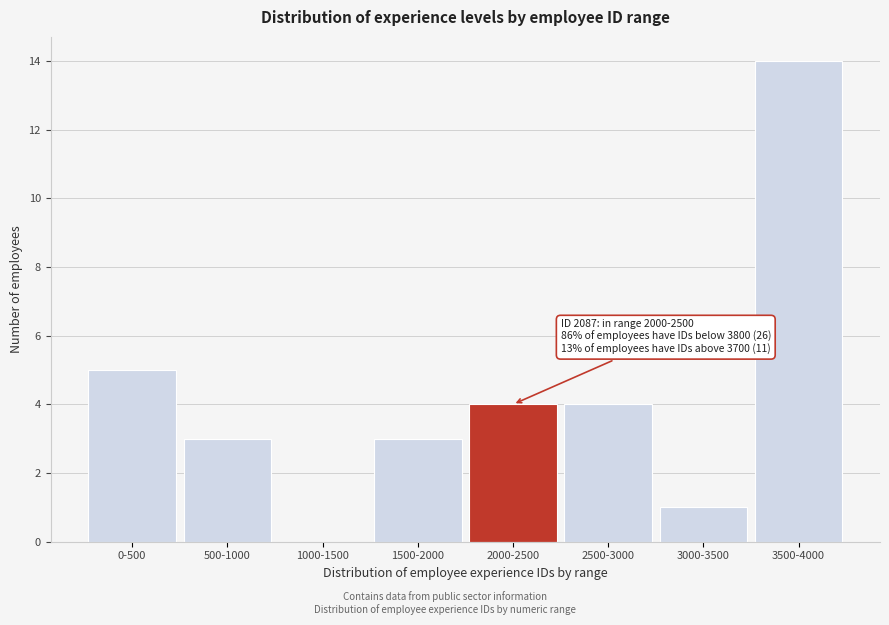

Reading right to left, list all the values displayed in this chart.

3500-4000=14	3000-3500=1	2500-3000=4	2000-2500=4	1500-2000=3	1000-1500=0	500-1000=3	0-500=5